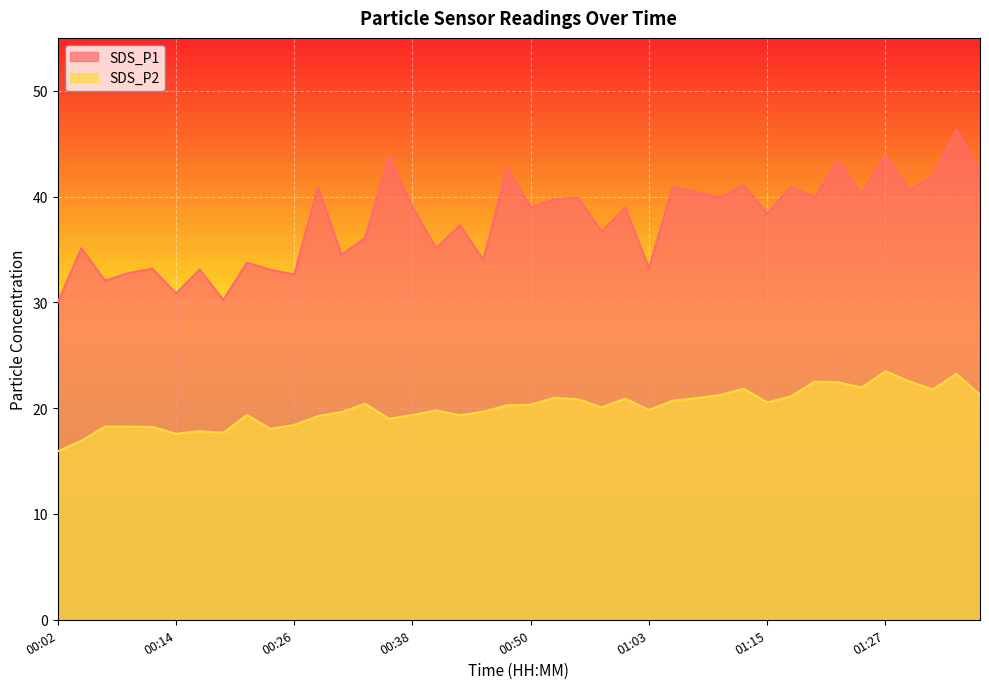

What is the label of the 38th point from the left?

01:32